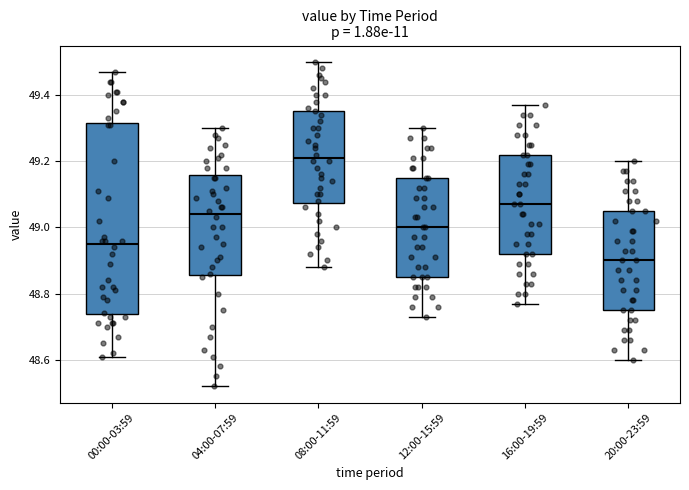

Reading left to right, read every box against the y-axis: the position of its median line, the range the box covers, and the ends of its whiskers. The values are not printed on the chart, so give them approximately, as read against the axis.

00:00-03:59: median 48.96, box 48.74 to 49.32, whiskers 48.62 to 49.48
04:00-07:59: median 49.04, box 48.86 to 49.16, whiskers 48.52 to 49.30
08:00-11:59: median 49.22, box 49.08 to 49.36, whiskers 48.88 to 49.50
12:00-15:59: median 49.00, box 48.86 to 49.16, whiskers 48.74 to 49.30
16:00-19:59: median 49.08, box 48.92 to 49.22, whiskers 48.78 to 49.38
20:00-23:59: median 48.90, box 48.76 to 49.06, whiskers 48.60 to 49.20